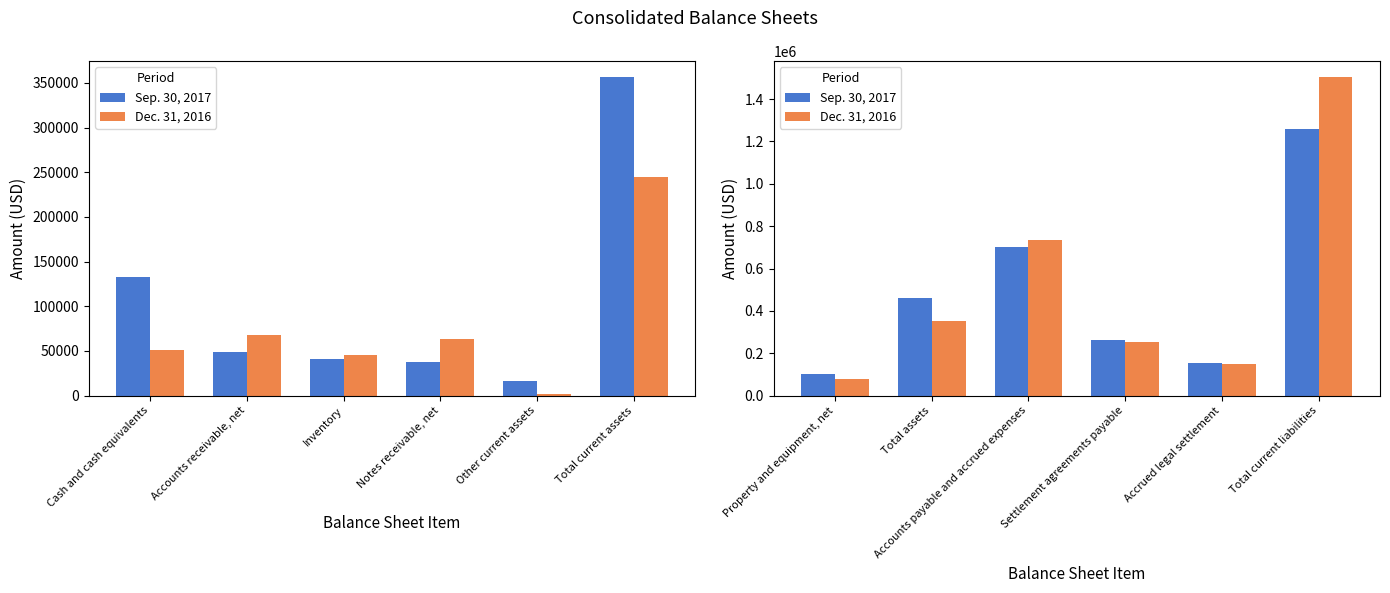

The Sep. 30, 2017 series shows 26227 at Property and equipment, net. True or false?

False